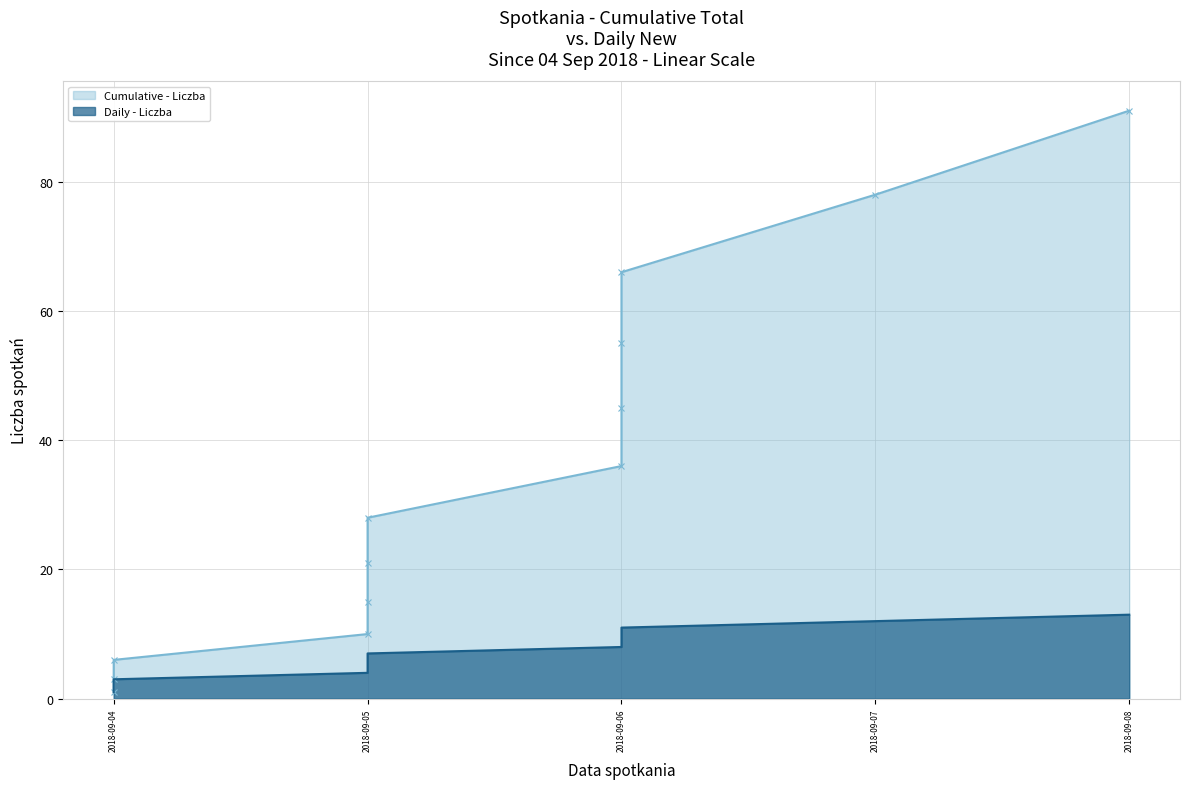

At which label does Liczba first exceed 7?

2018-09-06